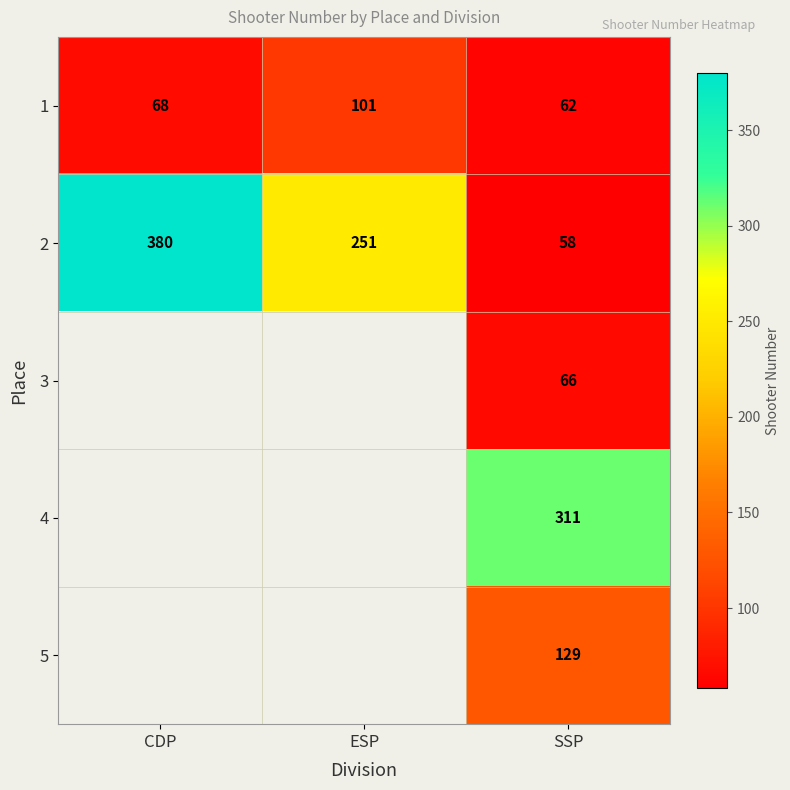

At which category does the chart reach its peak across all series?

CDP